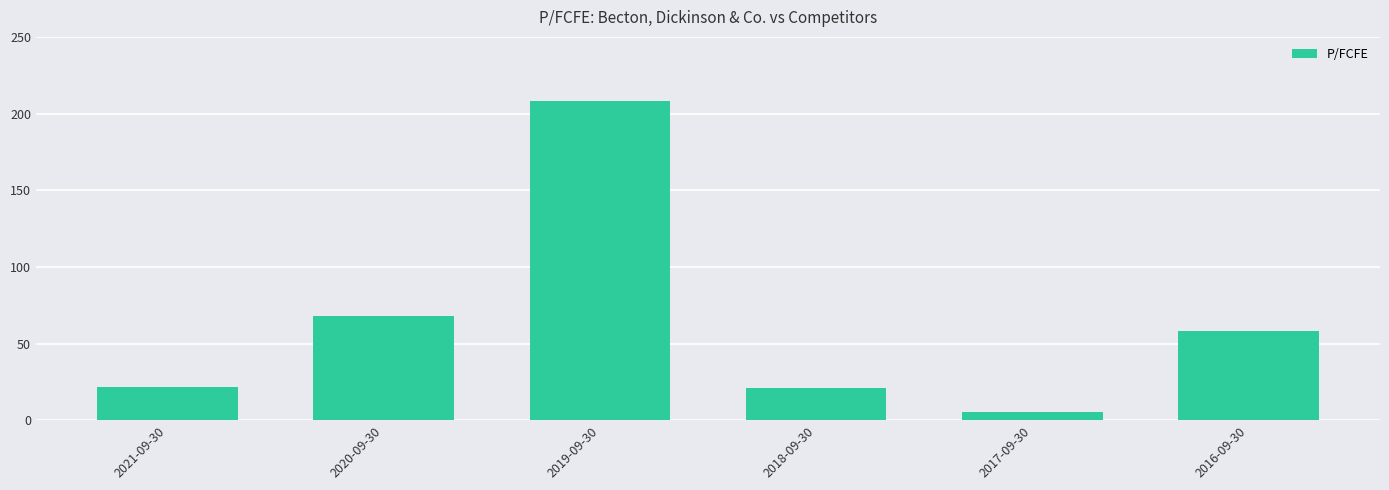

What is the ratio of the value at 2018-09-30 to the value at 2017-09-30?

3.8